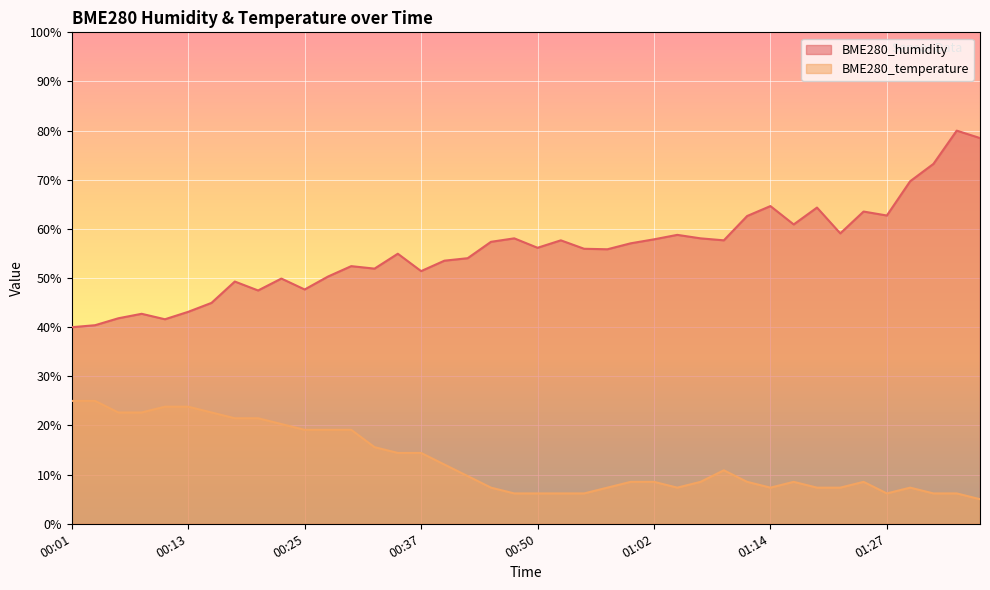

Does the chart display data point markers on the line(s)?

No